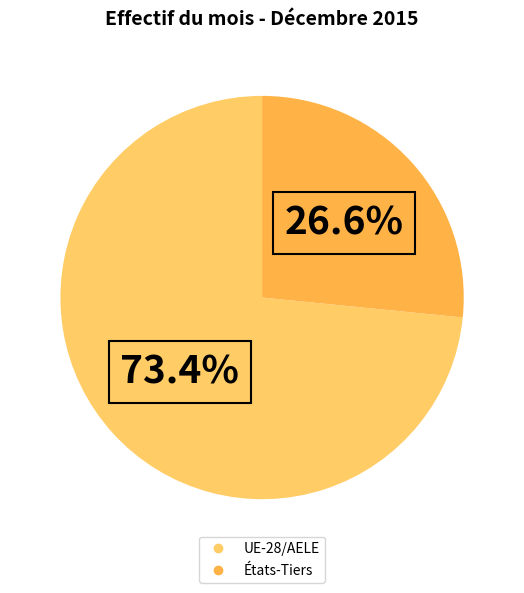

What percentage is the États-Tiers slice, to the nearest percent?

27%